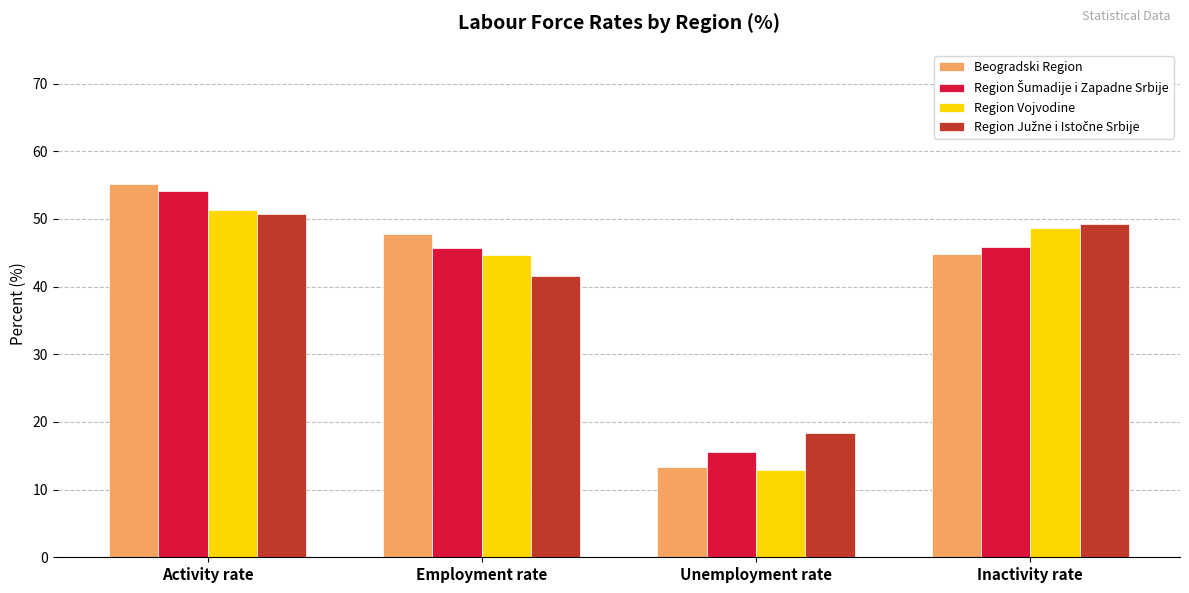

What is the average value of the Region Vojvodine series?

39.4